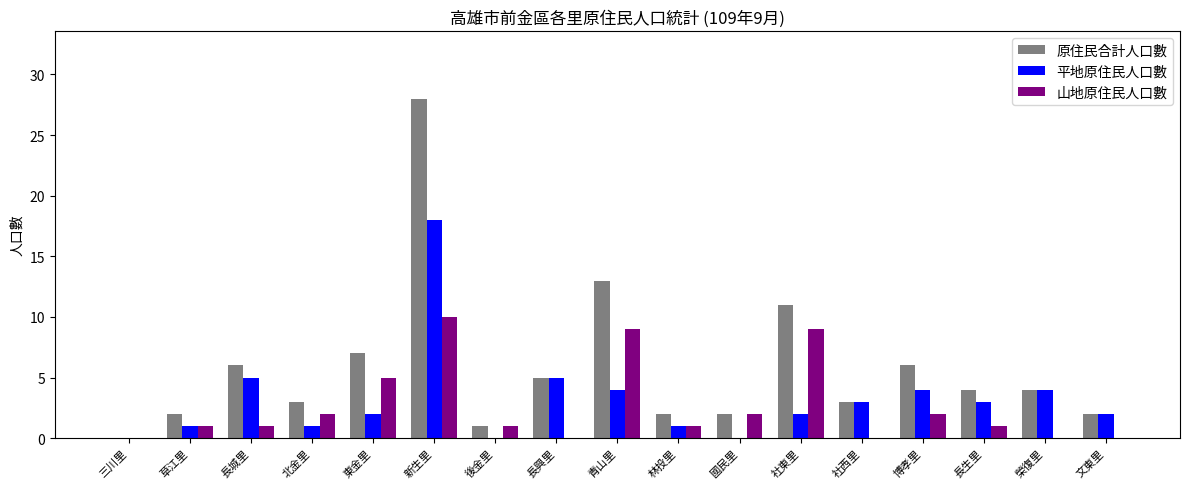

Reading left to right, transcribe all the data shown in this chart.

原住民合計人口數: 三川里=0	草江里=2	長城里=6	北金里=3	東金里=7	新生里=28	後金里=1	長興里=5	青山里=13	林投里=2	國民里=2	社東里=11	社西里=3	博孝里=6	長生里=4	榮復里=4	文東里=2
平地原住民人口數: 三川里=0	草江里=1	長城里=5	北金里=1	東金里=2	新生里=18	後金里=0	長興里=5	青山里=4	林投里=1	國民里=0	社東里=2	社西里=3	博孝里=4	長生里=3	榮復里=4	文東里=2
山地原住民人口數: 三川里=0	草江里=1	長城里=1	北金里=2	東金里=5	新生里=10	後金里=1	長興里=0	青山里=9	林投里=1	國民里=2	社東里=9	社西里=0	博孝里=2	長生里=1	榮復里=0	文東里=0